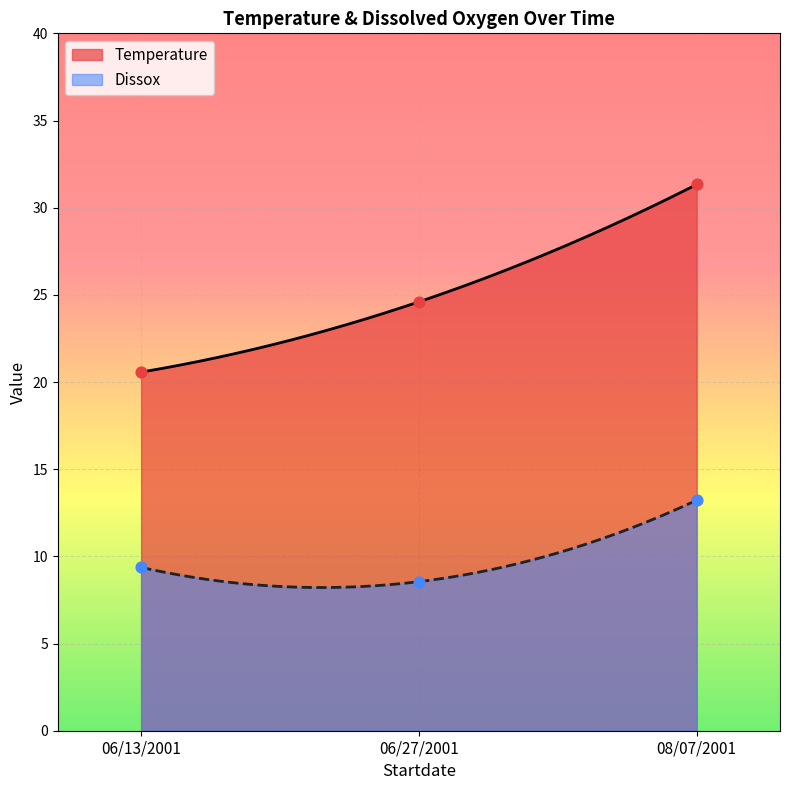

At which category is the sum across all series the highest?

08/07/2001